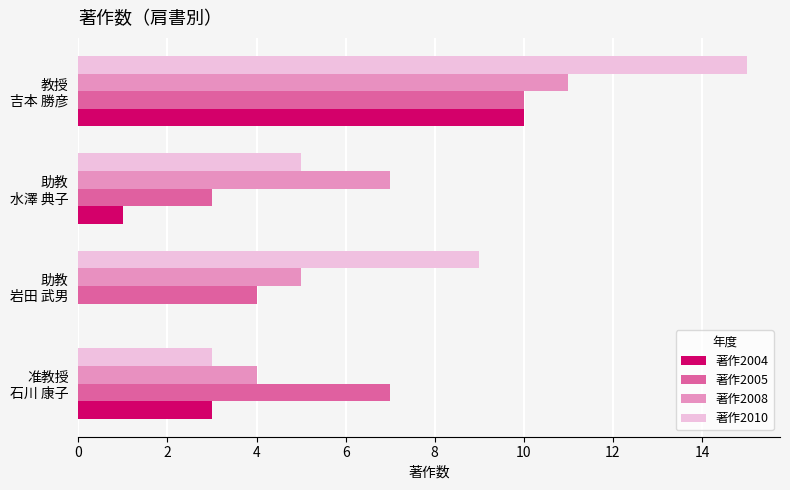

Which series has the largest total across all categories?

著作2010